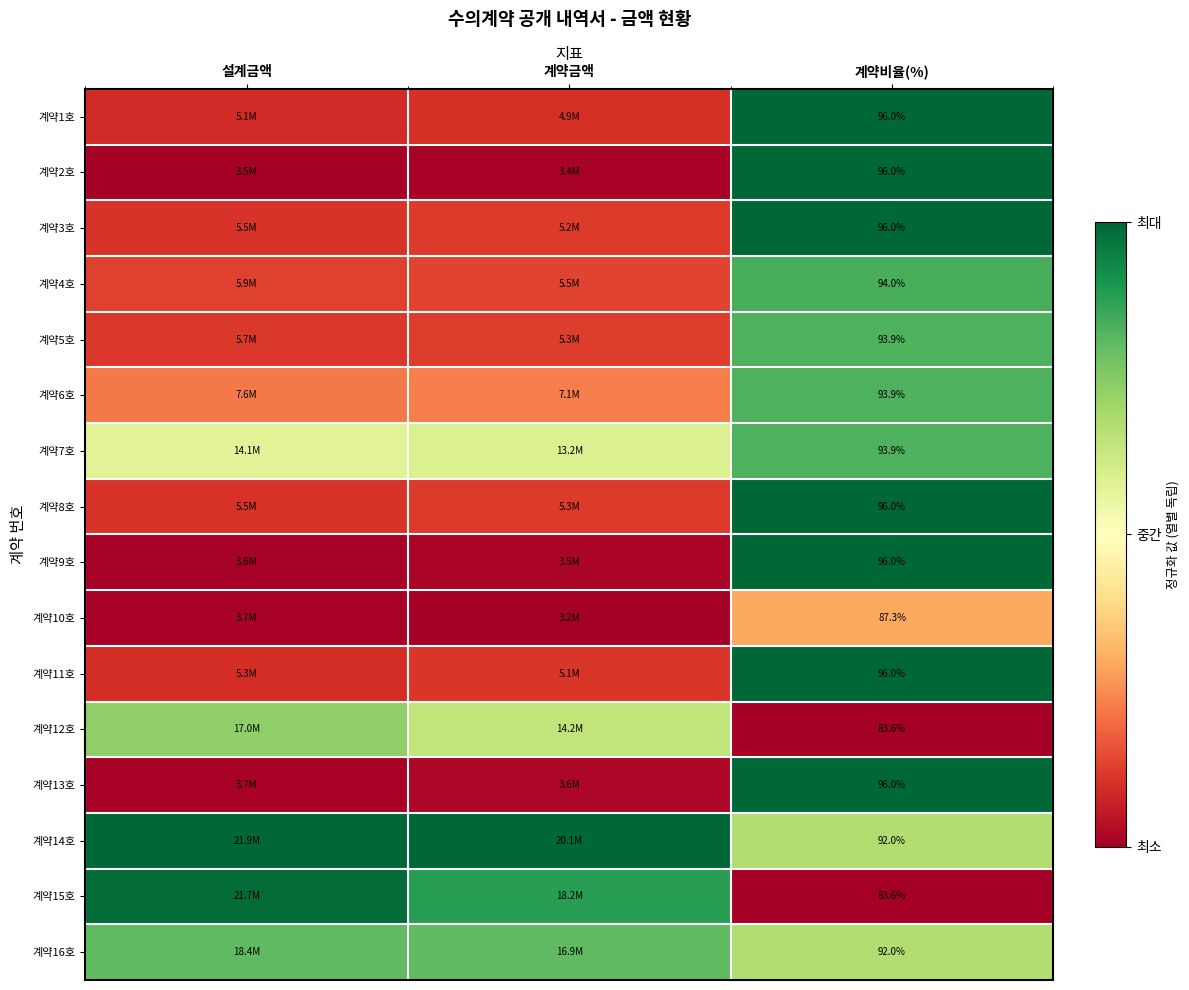

Count the number of data series in this chart.

16